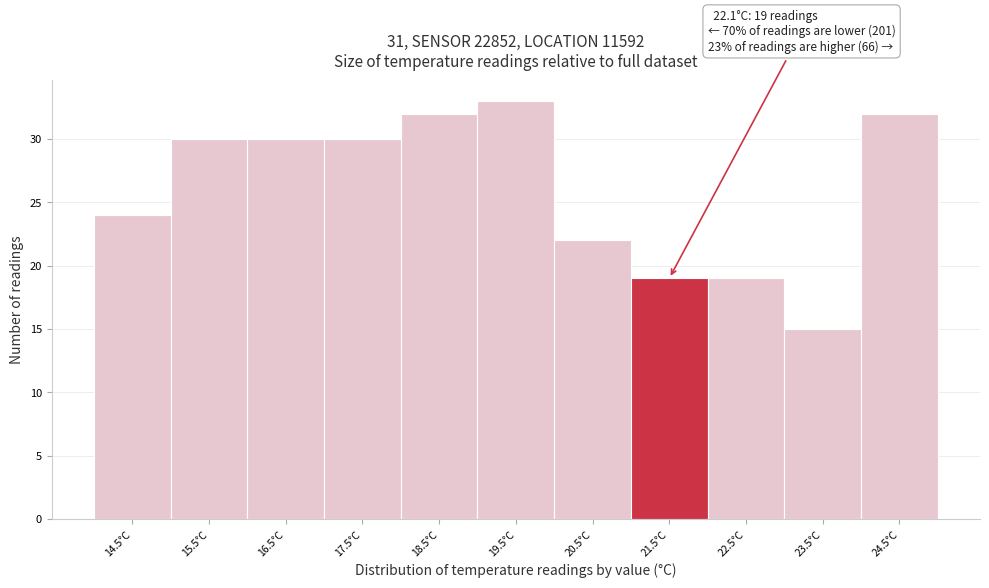

Reading left to right, extract all data points from this chart.

24	30	30	30	32	33	22	19	19	15	32